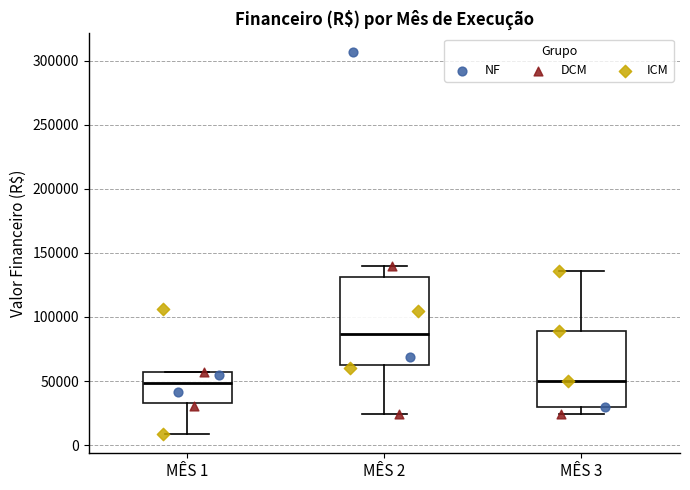

Reading left to right, transcribe this box plot: for each box, give where its median line is, the range the box spans, and where its two whiskers end, as read against the y-axis. The values are not printed on the chart, so give them approximately, as read against the axis.

MÊS 1: median 50000, box 35000 to 55000, whiskers 10000 to 55000
MÊS 2: median 85000, box 65000 to 130000, whiskers 25000 to 140000
MÊS 3: median 50000, box 30000 to 90000, whiskers 25000 to 135000